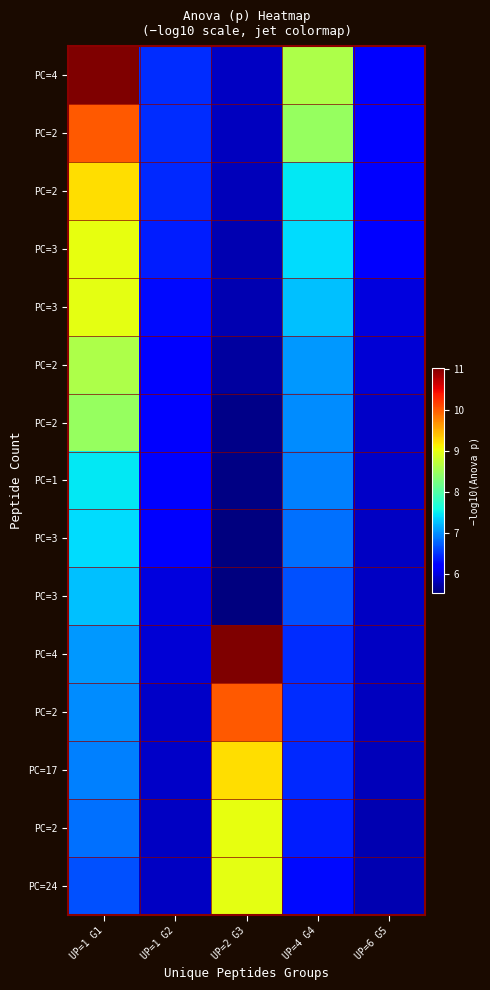

What is the greatest value displayed?

11.0